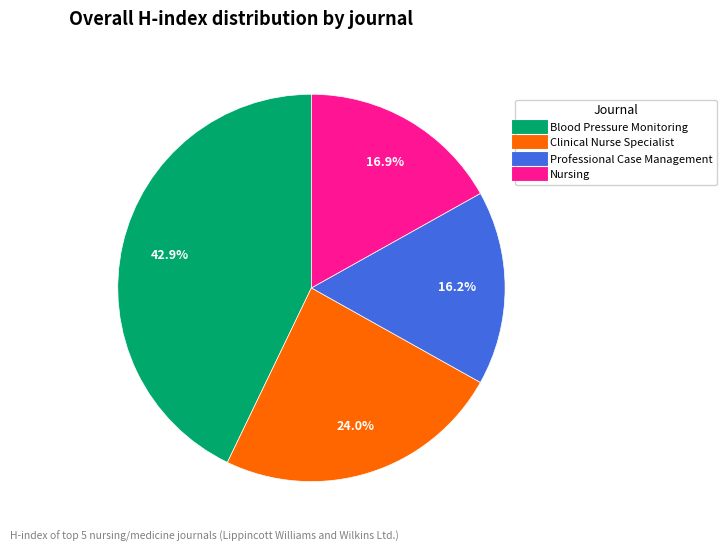

How many segments does this pie chart have?

4